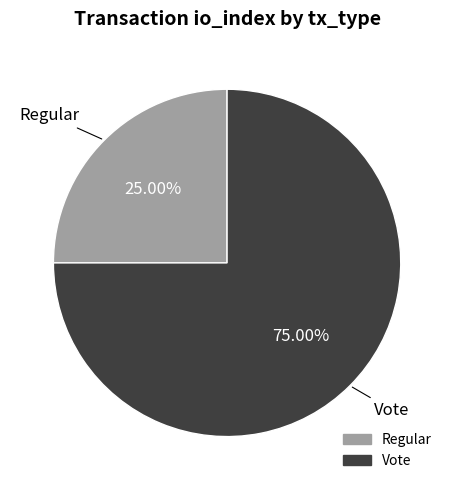

Is there a majority slice in this chart?

Yes